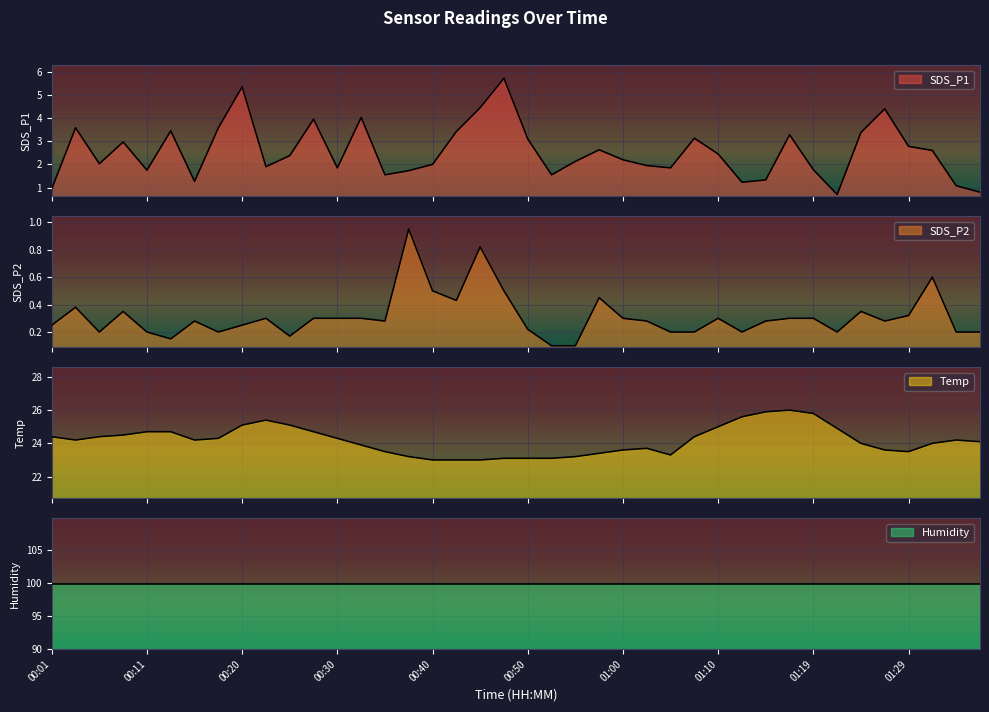

True or false: SDS_P1 and SDS_P2 cross at least once.

False